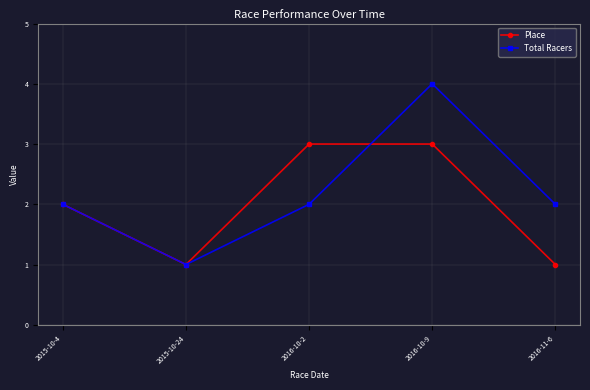

How many data points does each series have?

5